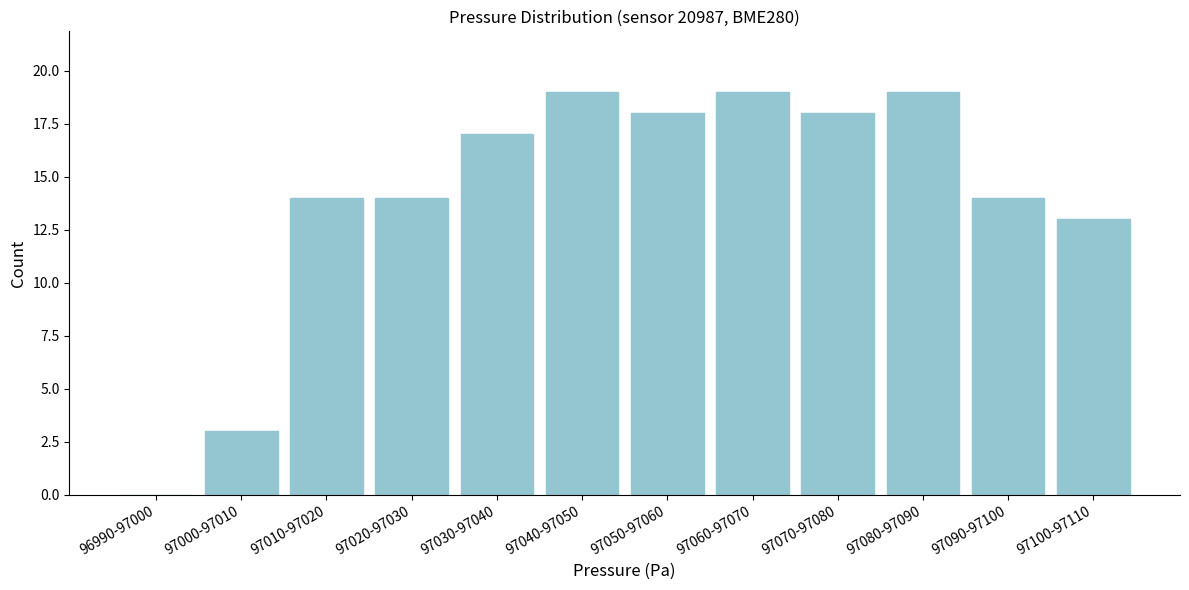

Reading left to right, what are all the values shown in this chart?

96990-97000=0	97000-97010=3	97010-97020=14	97020-97030=14	97030-97040=17	97040-97050=19	97050-97060=18	97060-97070=19	97070-97080=18	97080-97090=19	97090-97100=14	97100-97110=13